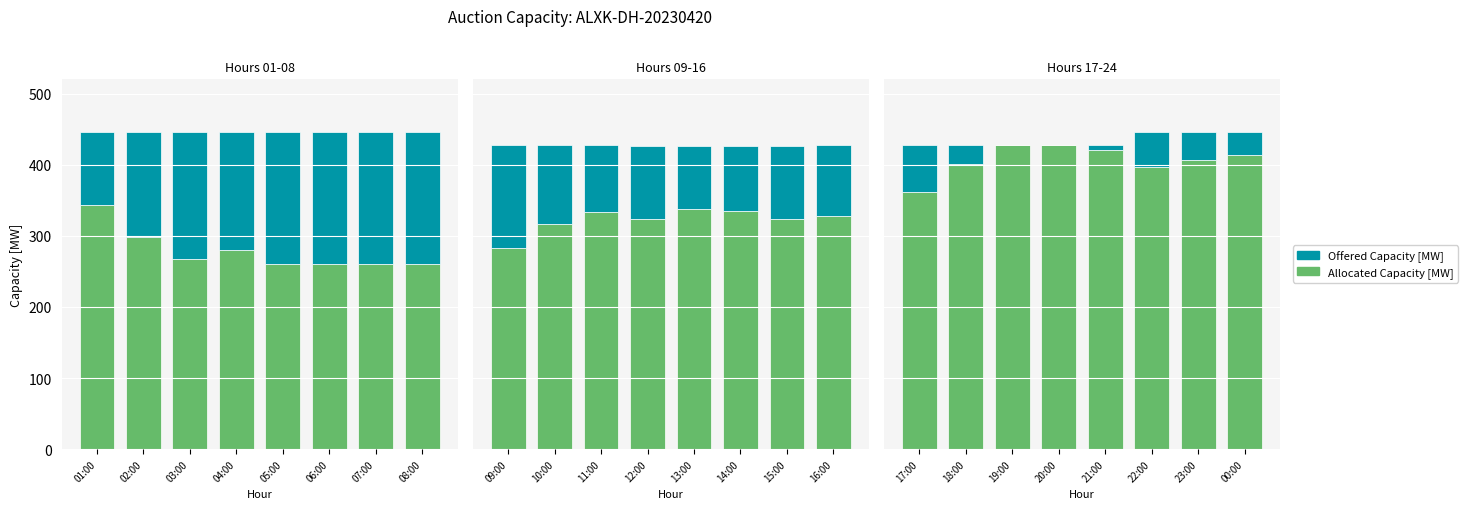

What are all the series names shown in the legend?

Allocated Capacity [MW], Offered Capacity [MW]